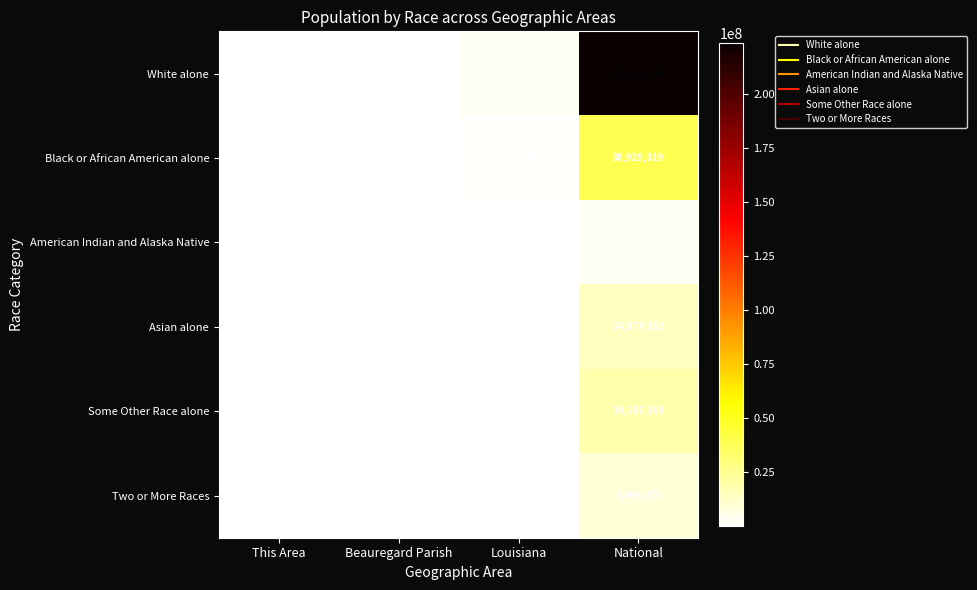

List the series in order of their peak value, highest first.

White alone, Black or African American alone, Some Other Race alone, Asian alone, Two or More Races, American Indian and Alaska Native